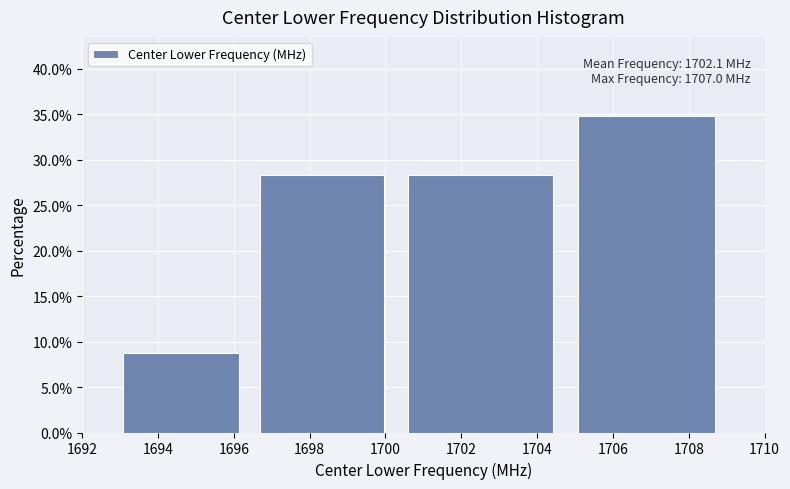

Over which range of the x-axis is the bar tallest?

1704.75 to 1709.00